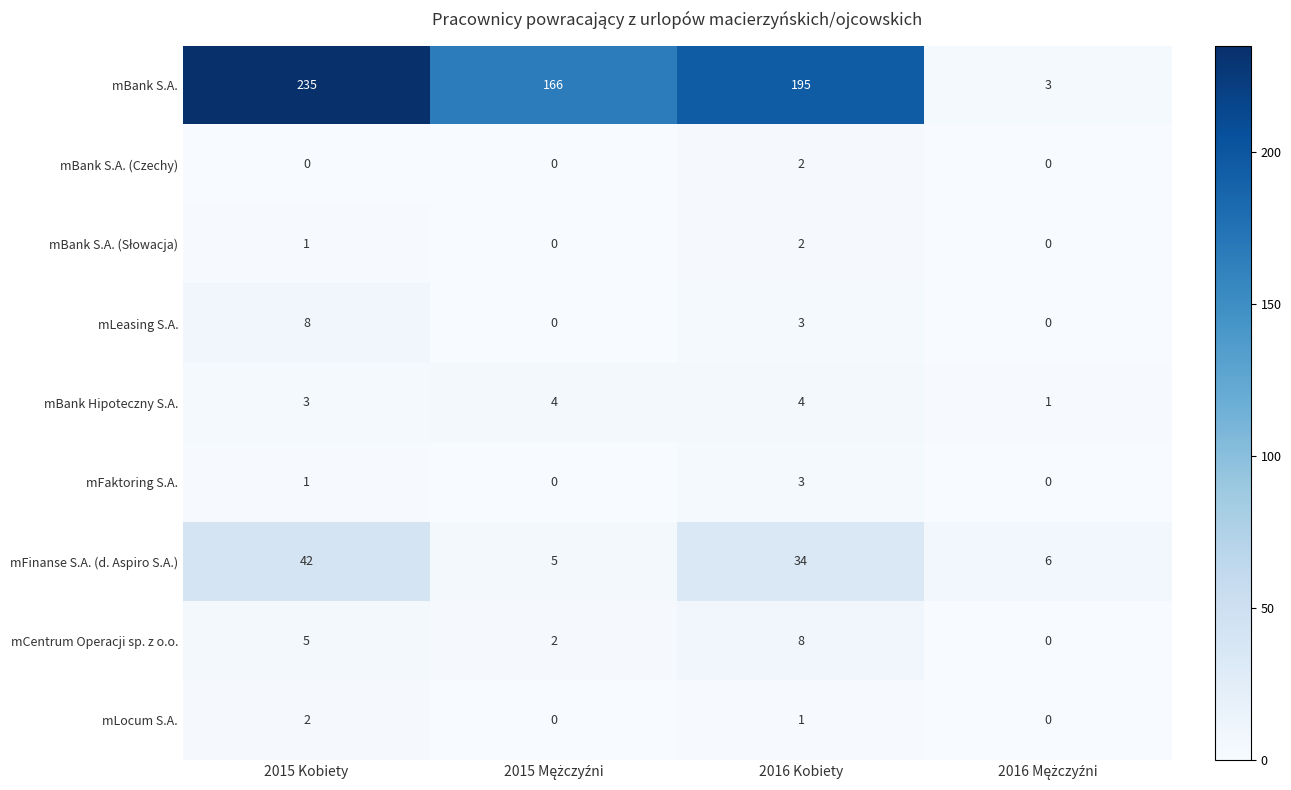

At how many categories does at least one series exceed 147?

3